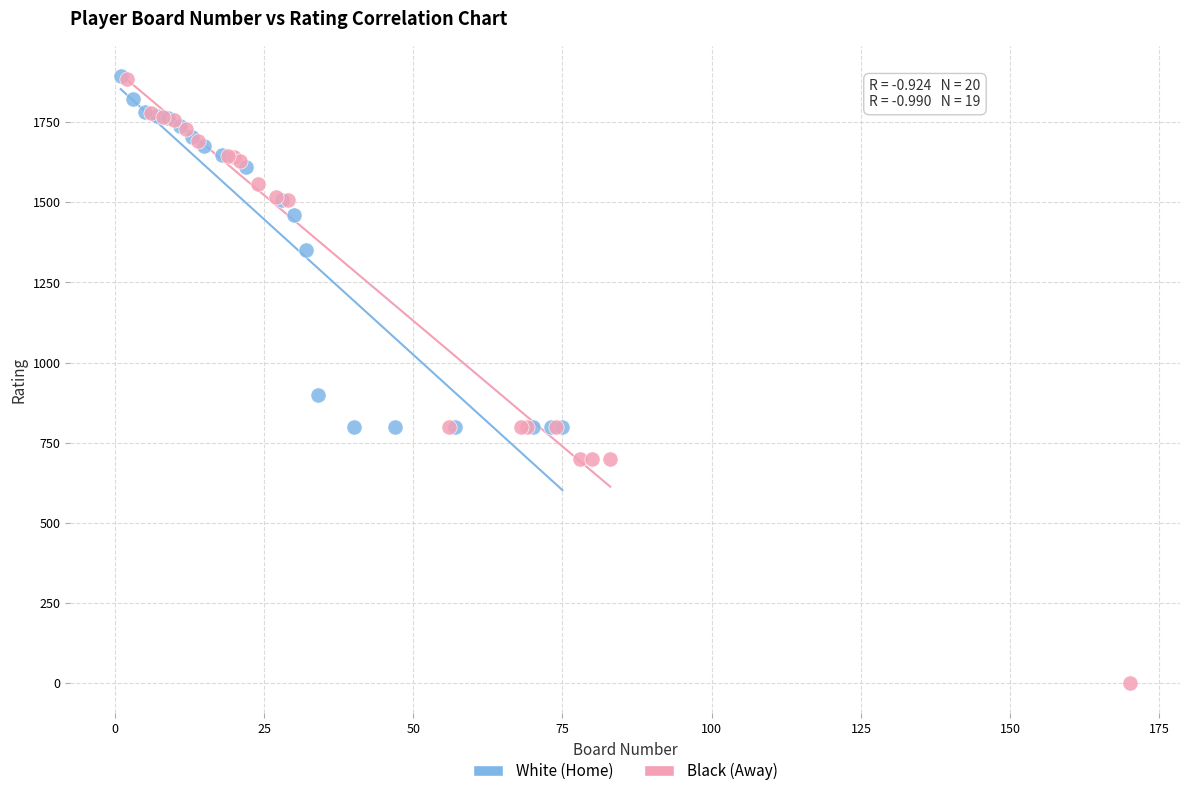

What are all the series names shown in the legend?

White (Home), Black (Away)